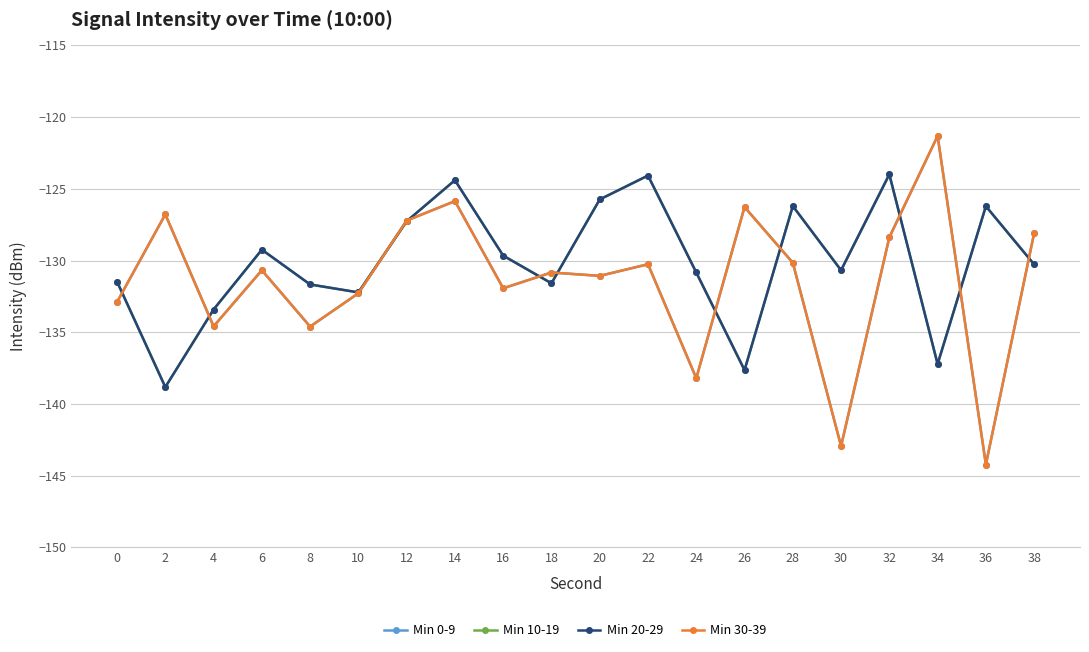

Does the chart have visible grid lines?

Yes